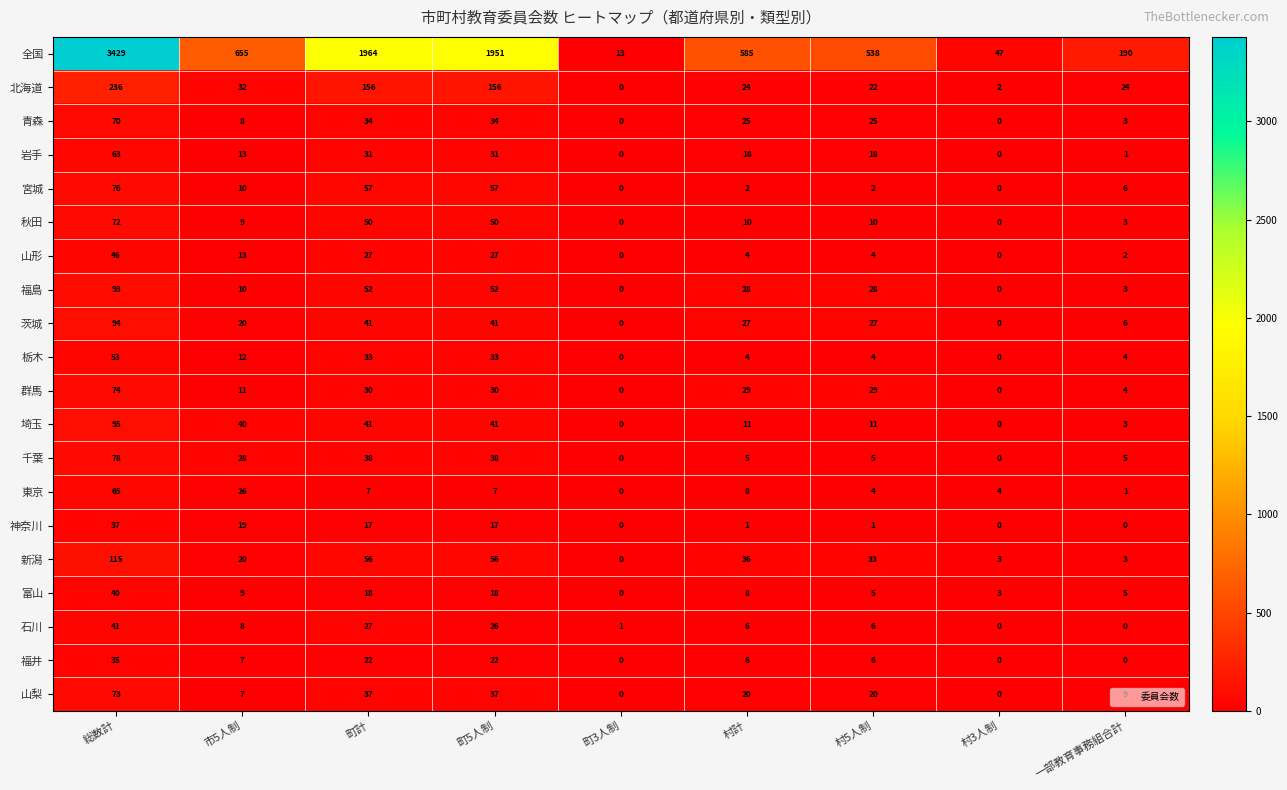

At which category is the sum across all series the highest?

総数計